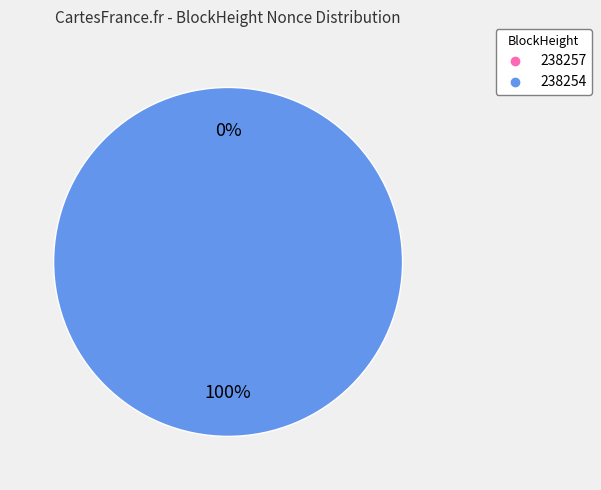

The 238254 slice represents 100% of the pie. True or false?

True